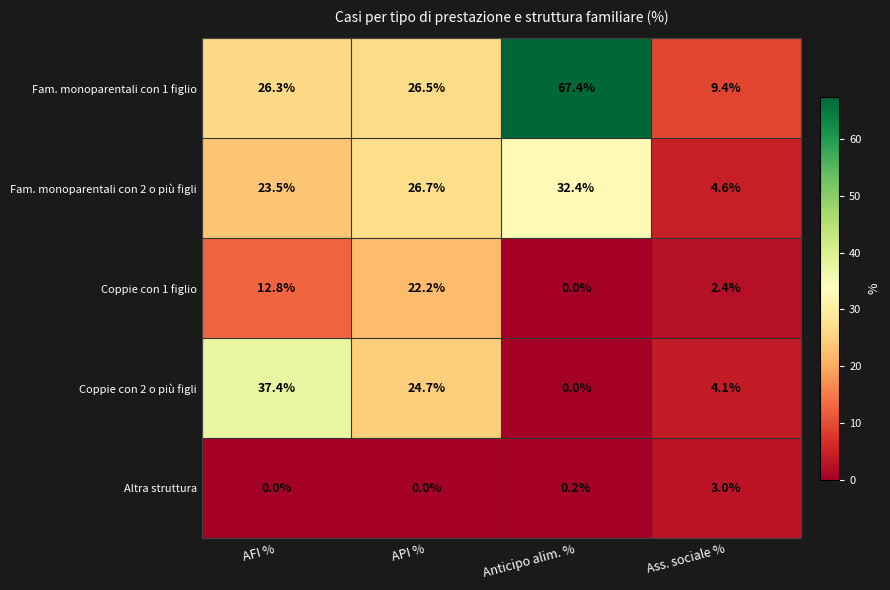

Is it true that Fam. monoparentali con 2 o più figli equals 23.5 at AFI %?

True